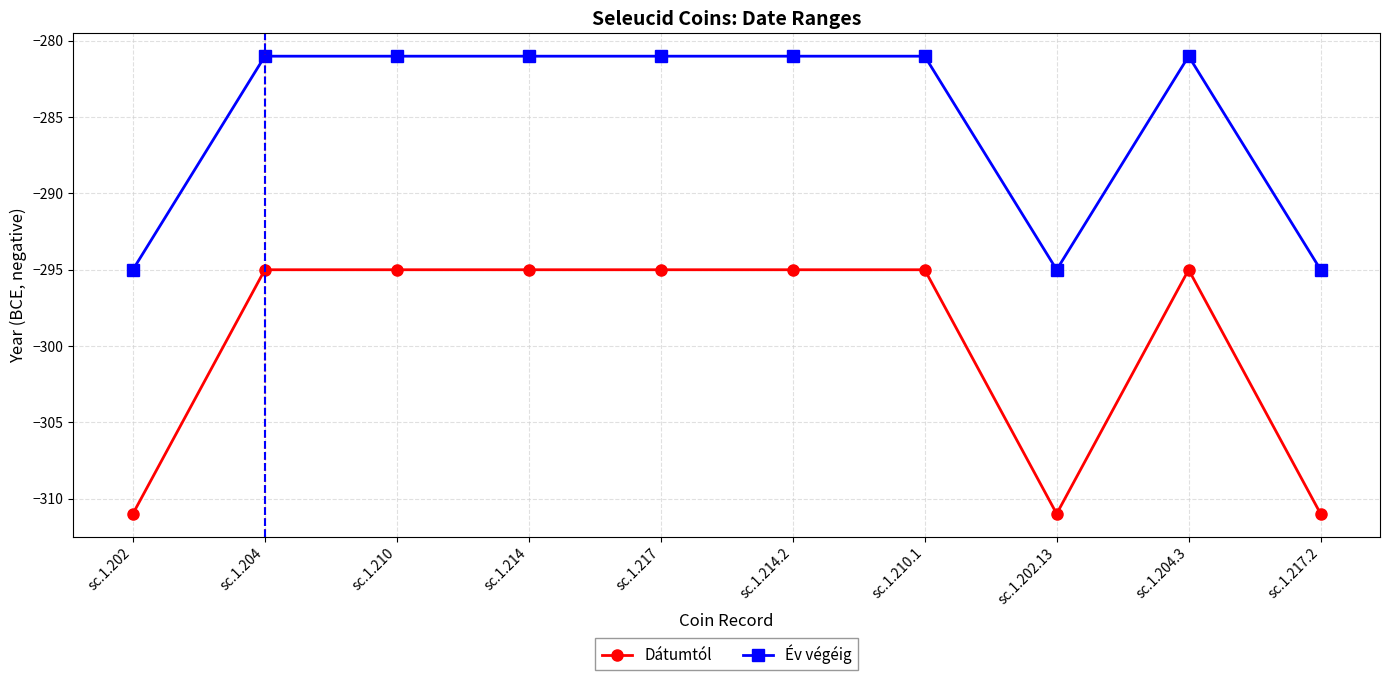

At sc.1.214.2, list the series in order from largest to smallest.

Év végéig, Dátumtól